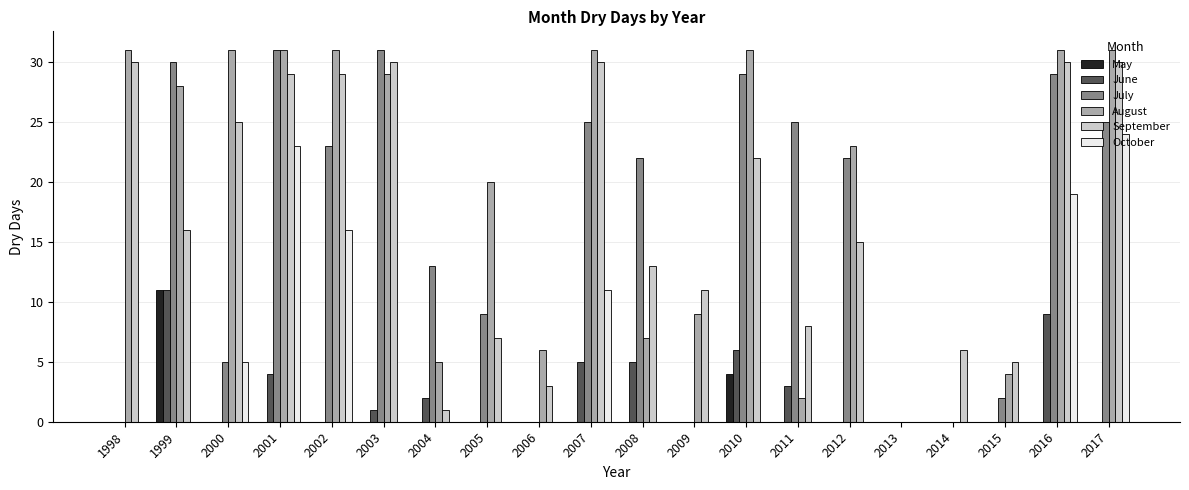

Which series changed the most between 2003 and 2004?

September